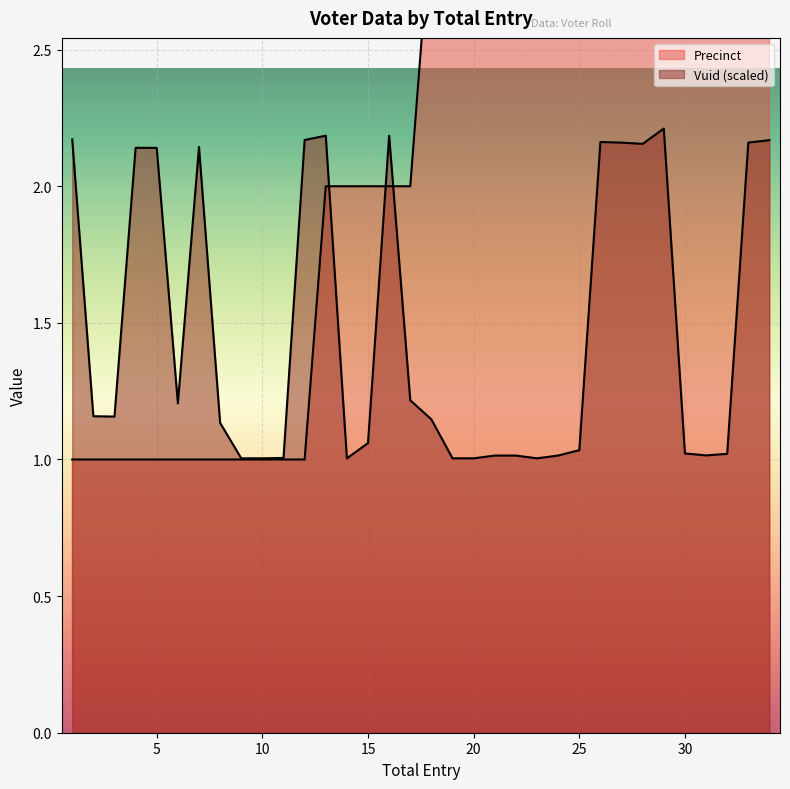

Reading right to left, what are all the values shown in this chart?

Precinct: 4.0	4.0	4.0	4.0	4.0	4.0	4.0	4.0	4.0	4.0	4.0	4.0	4.0	4.0	3.0	3.0	3.0	2.0	2.0	2.0	2.0	2.0	1.0	1.0	1.0	1.0	1.0	1.0	1.0	1.0	1.0	1.0	1.0	1.0
Vuid (scaled): 2.2	2.2	1.0	1.0	1.0	2.2	2.2	2.2	2.2	1.0	1.0	1.0	1.0	1.0	1.0	1.0	1.1	1.2	2.2	1.1	1.0	2.2	2.2	1.0	1.0	1.0	1.1	2.1	1.2	2.1	2.1	1.2	1.2	2.2